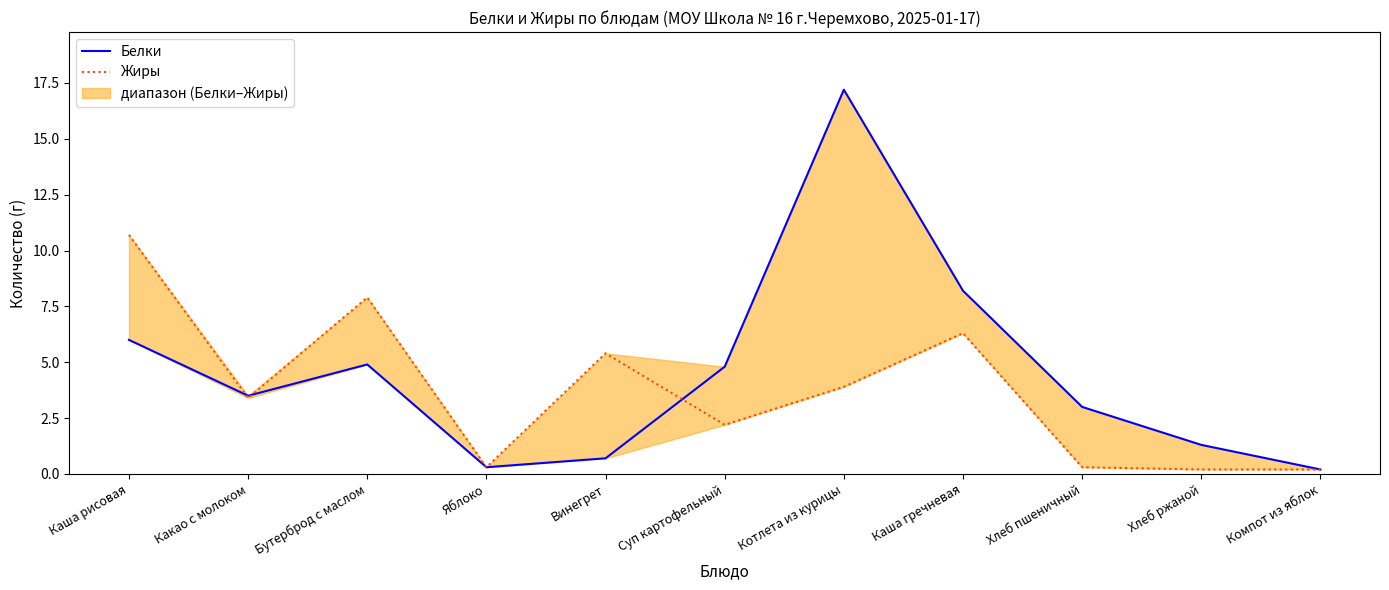

Which series has the largest total across all categories?

Белки